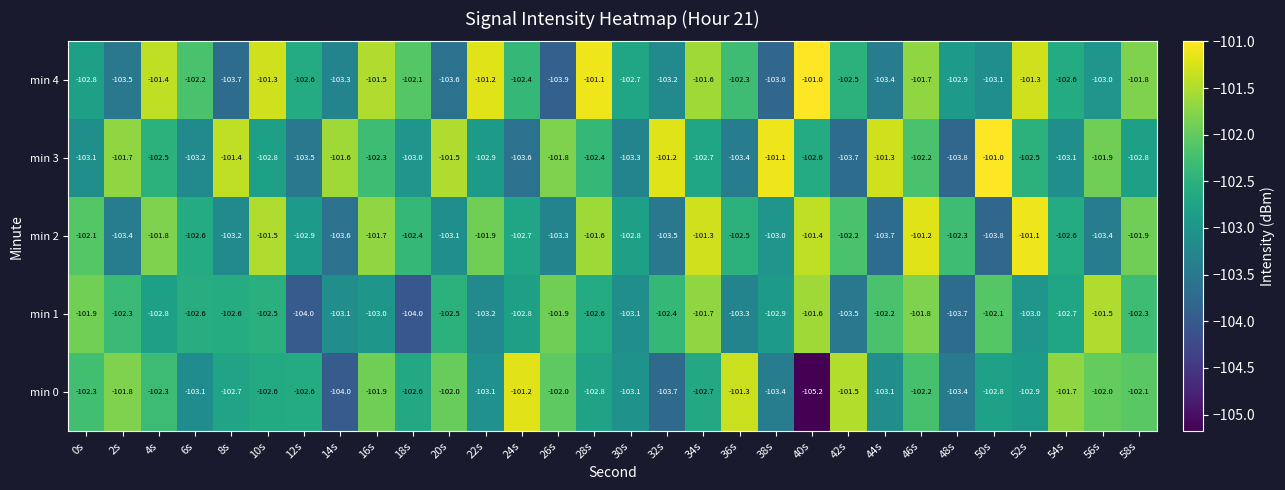

The value of min 3 at 52s is -66.2. True or false?

False